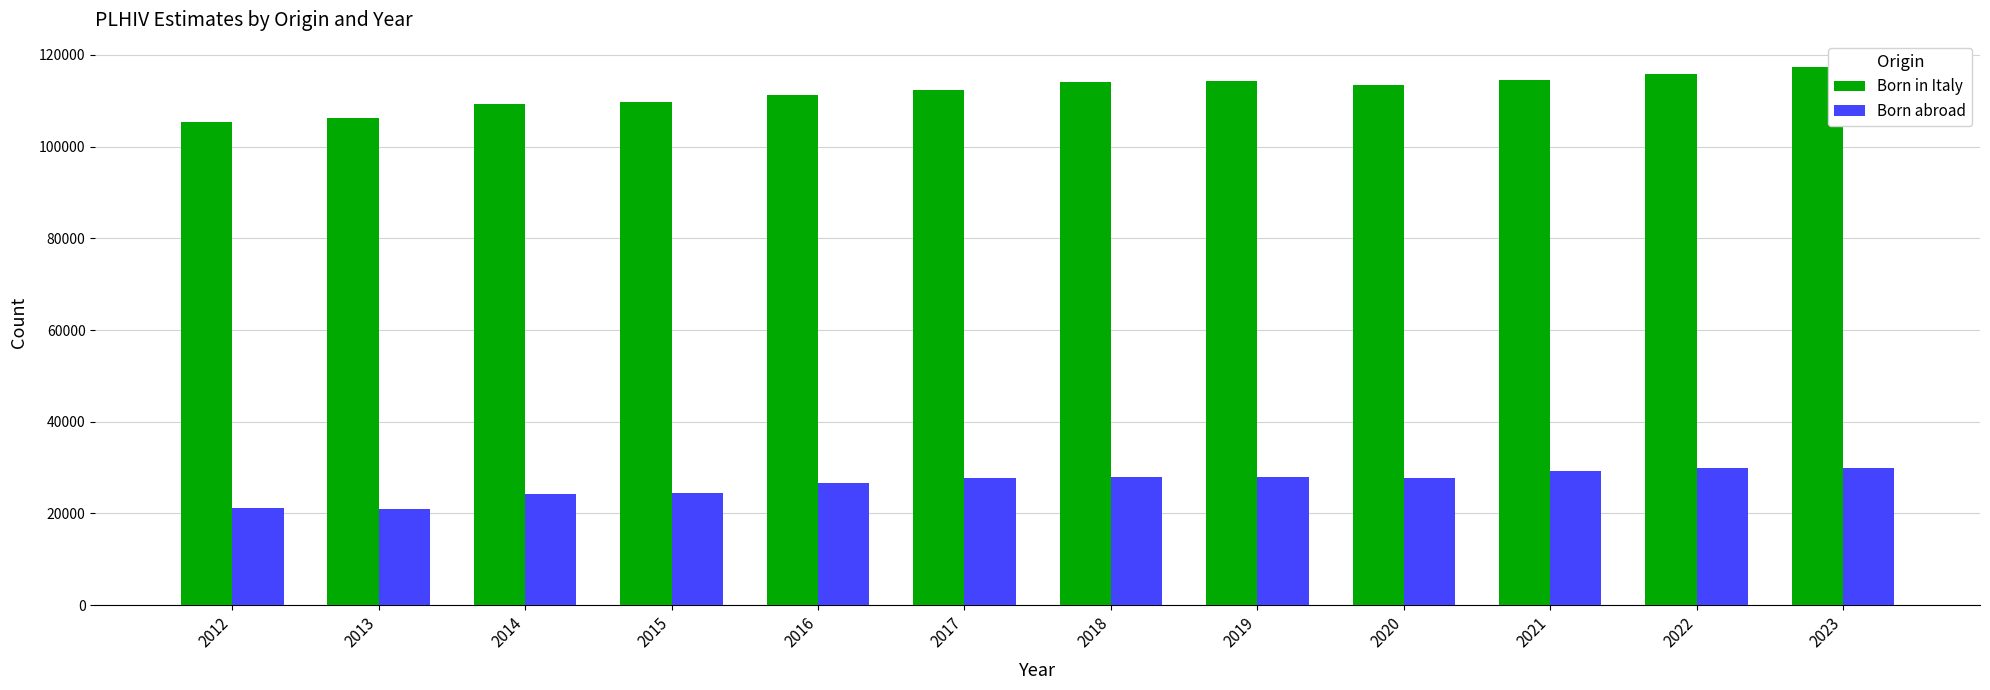

What is the average value of the Born abroad series?

26481.2